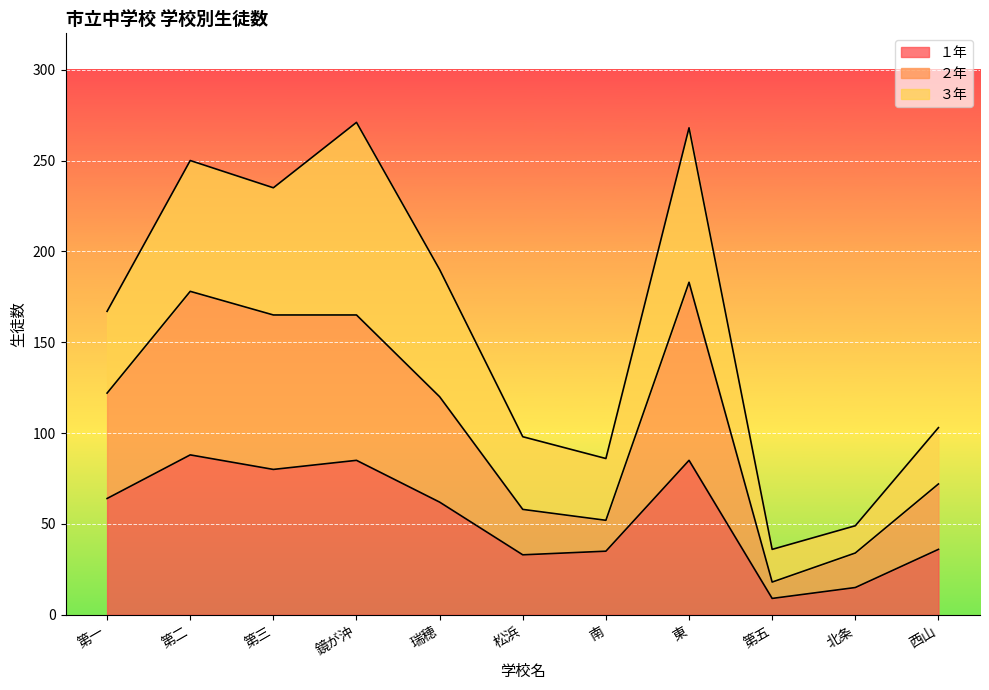

What is the total value across all series at 南?

86